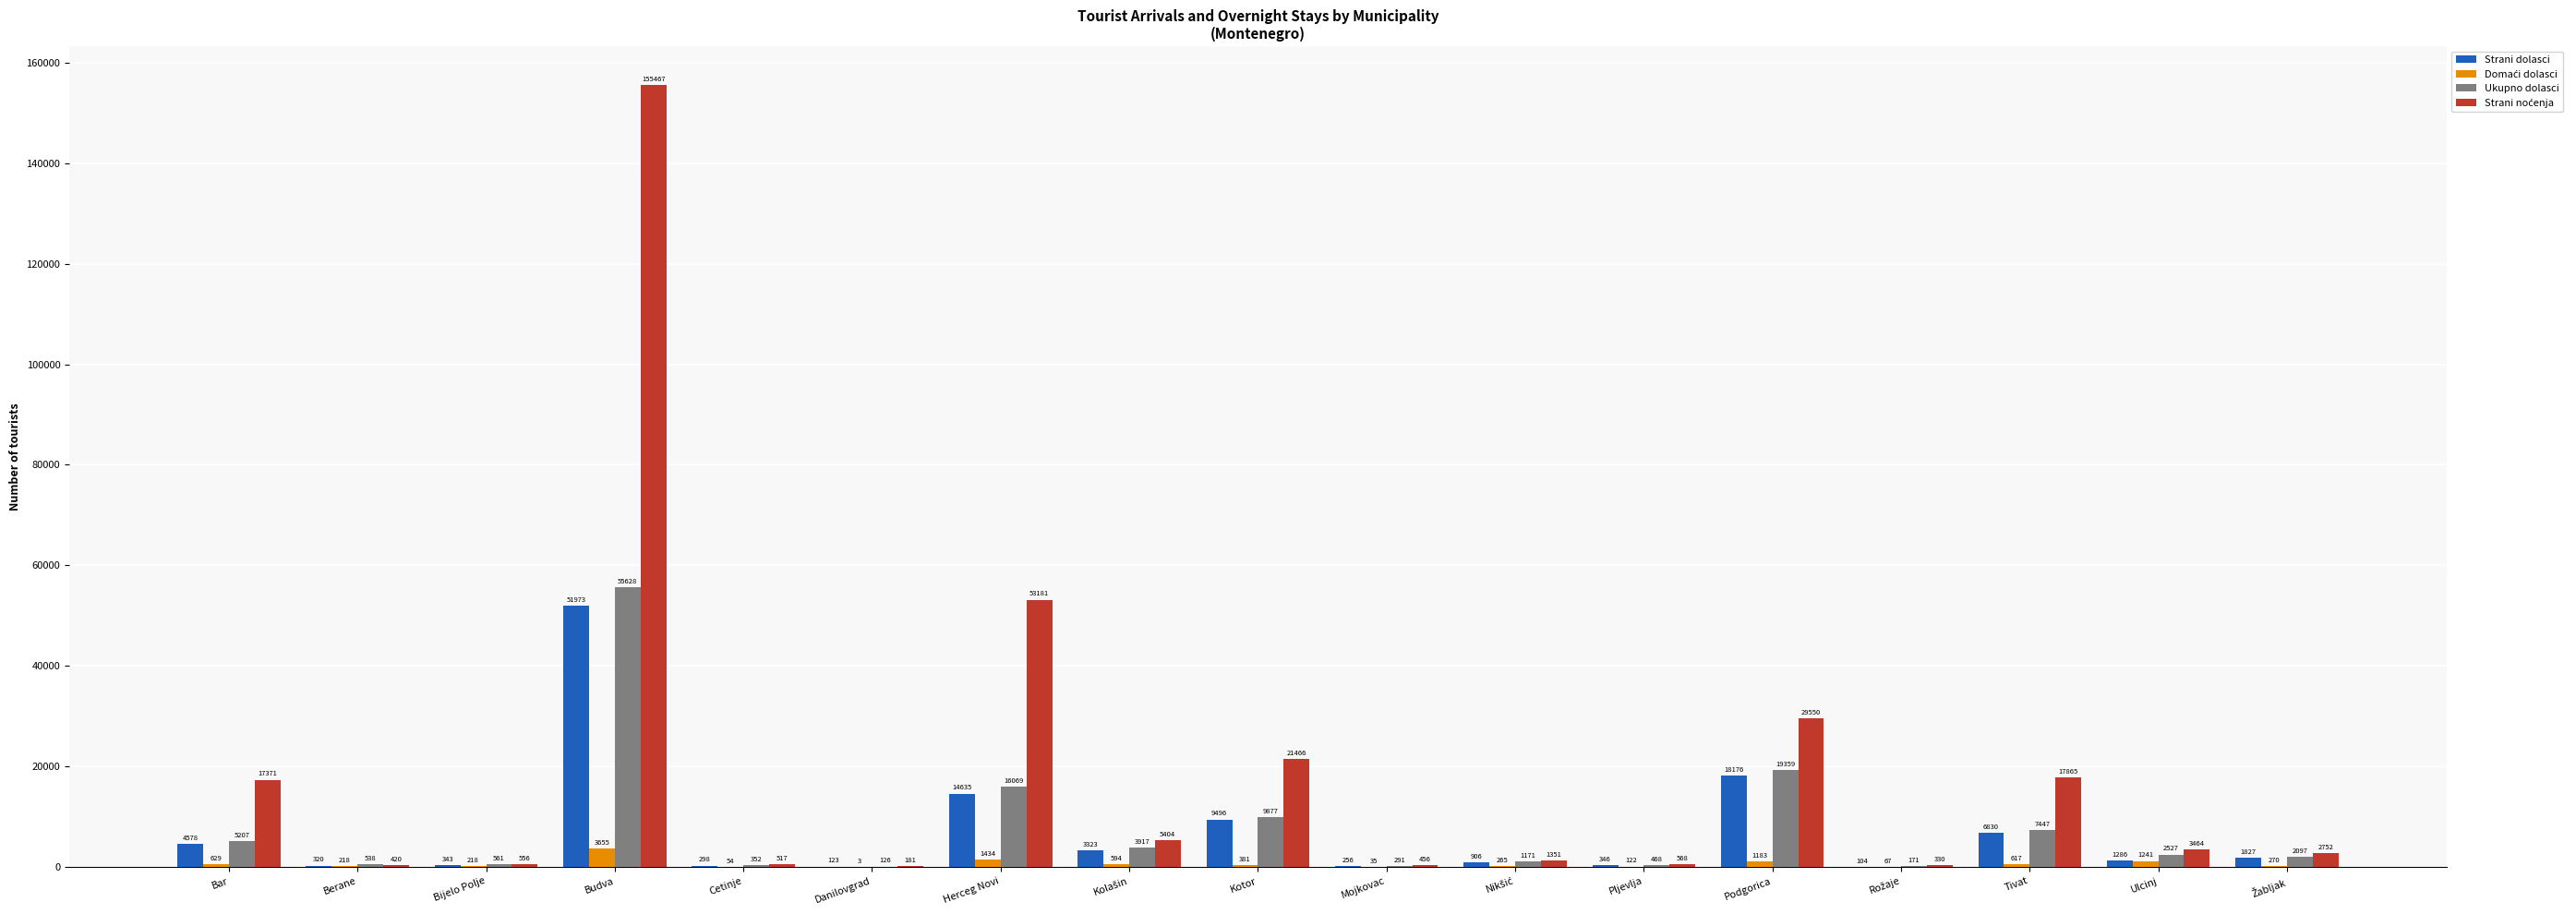

What is the sum of all Ukupno dolasci values?

125806